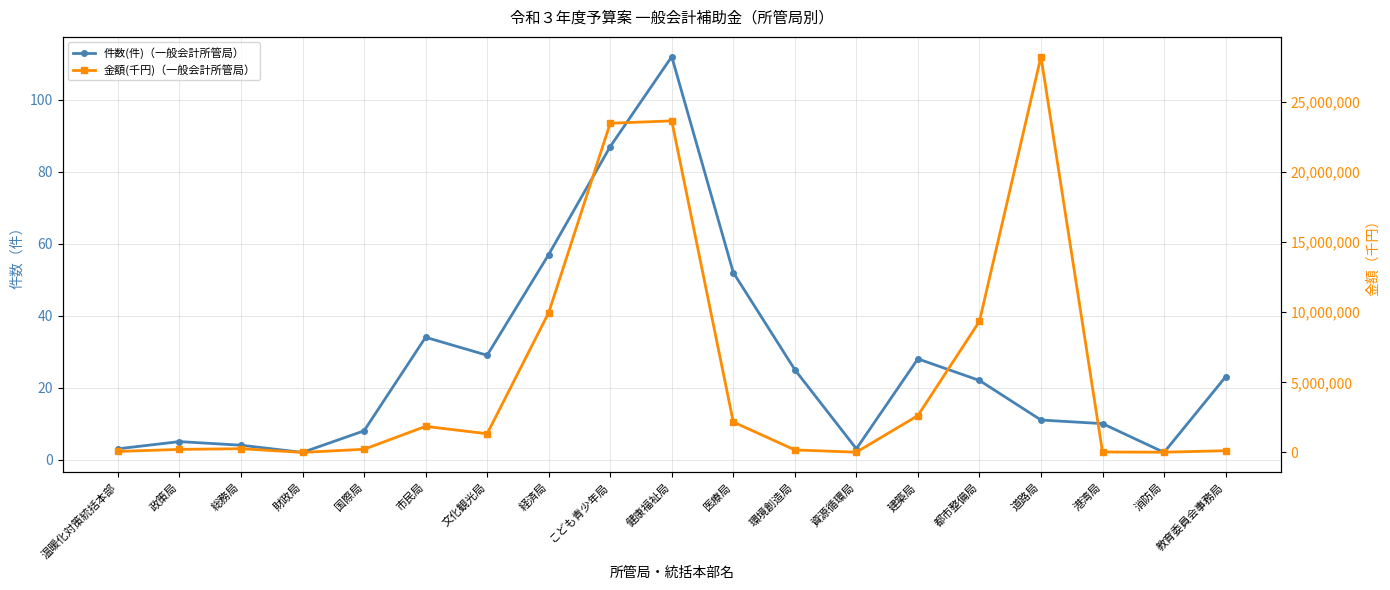

What is the difference between the highest and lowest values at 健康福祉局?

23648810